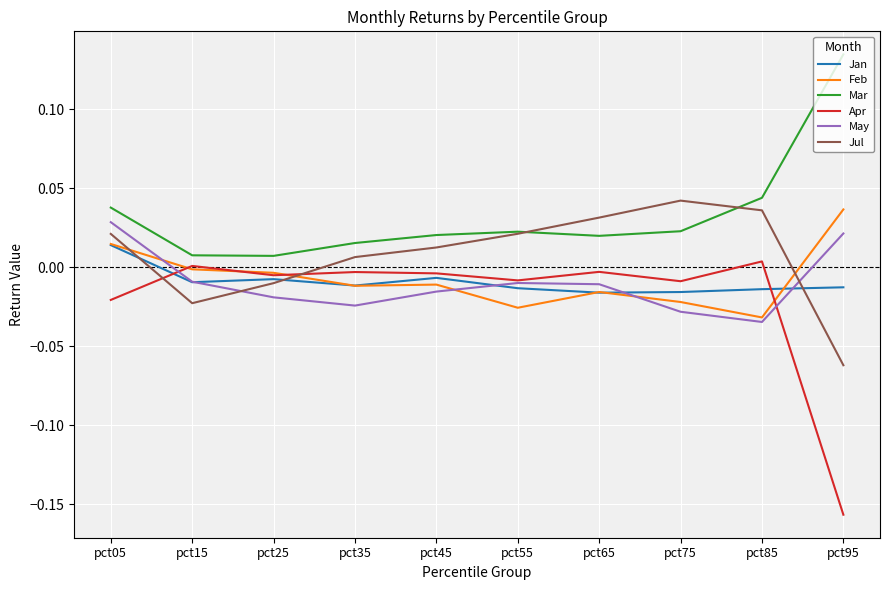

Which series has the largest total across all categories?

Mar